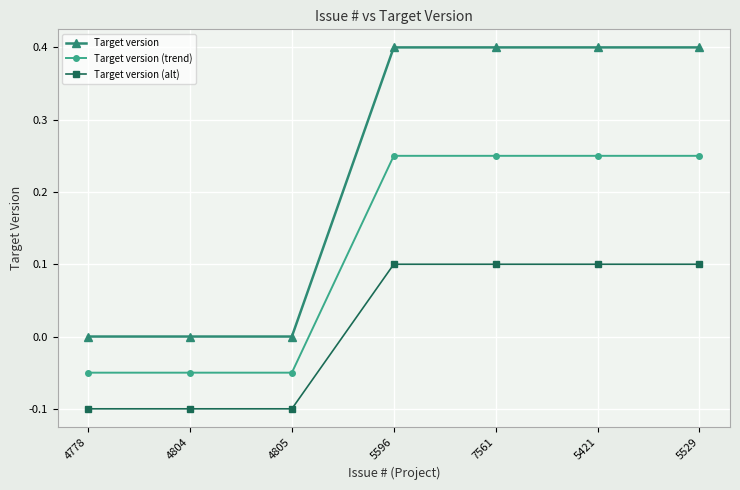

True or false: Target version (alt) has a value of 0.2 at 5529.

False